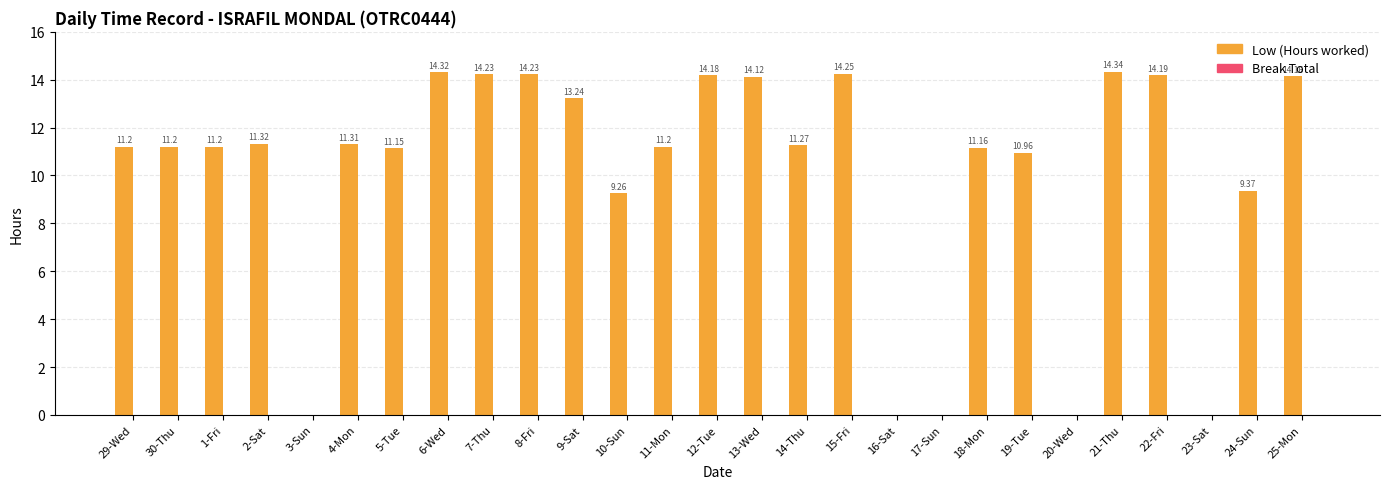

What is the ratio of the value at 5-Tue to the value at 13-Wed?

0.8